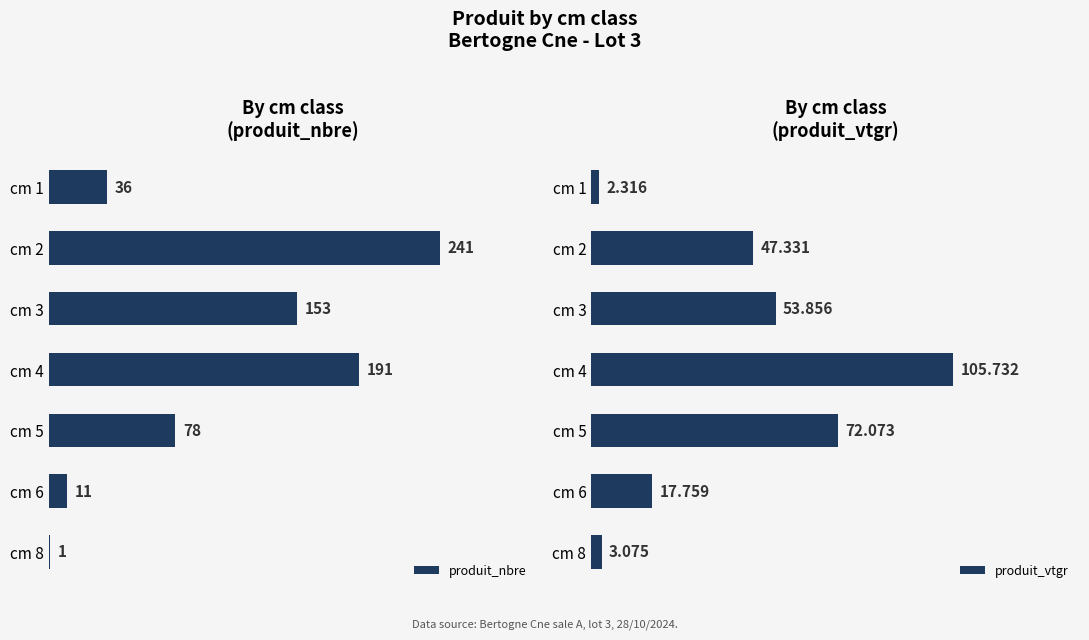

List the labels in order of produit_nbre value, largest first.

cm 2, cm 4, cm 3, cm 5, cm 1, cm 6, cm 8